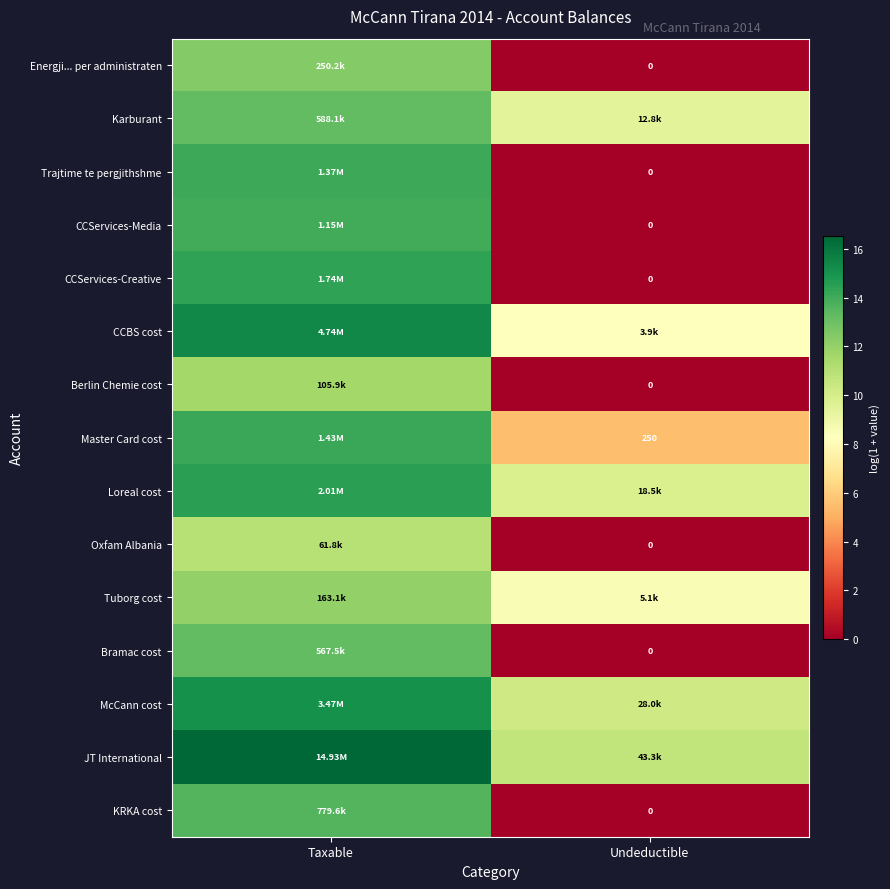

At which category is the sum across all series the highest?

Taxable